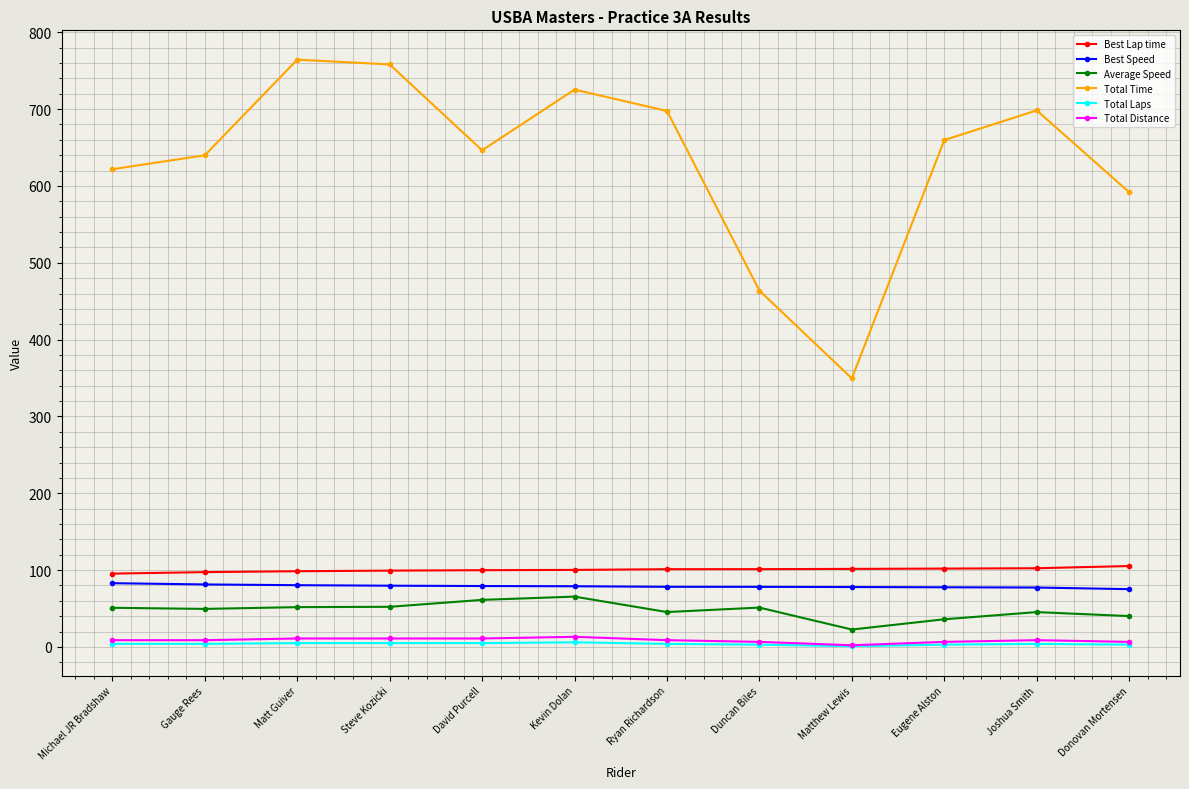

Which series has the largest range (max minus min)?

Total Time